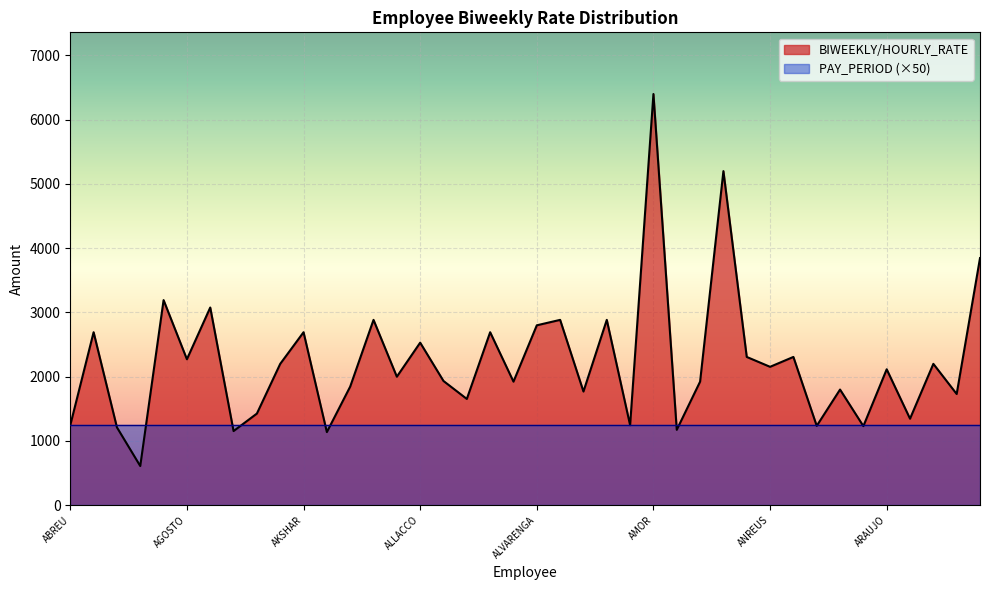

What is the approximate value at ARZU?

1730.8